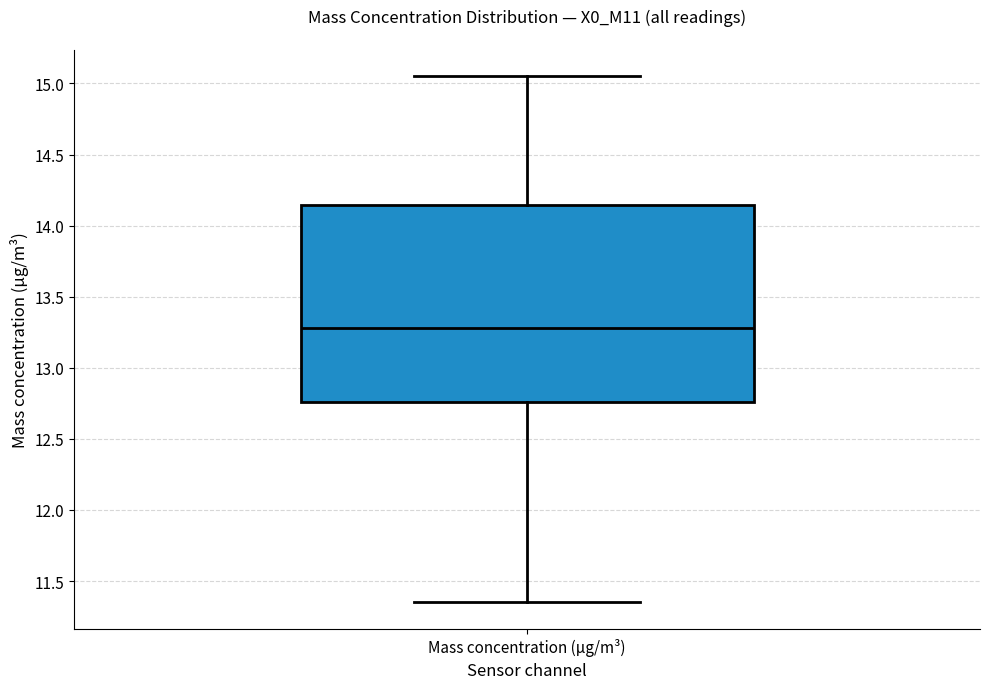

Read this box plot against the y-axis: the position of the median line, the range covered by the box, and the ends of both whiskers. The values are not printed on the chart, so give them approximately, as read against the axis.

median 13.30, box 12.75 to 14.15, whiskers 11.35 to 15.05